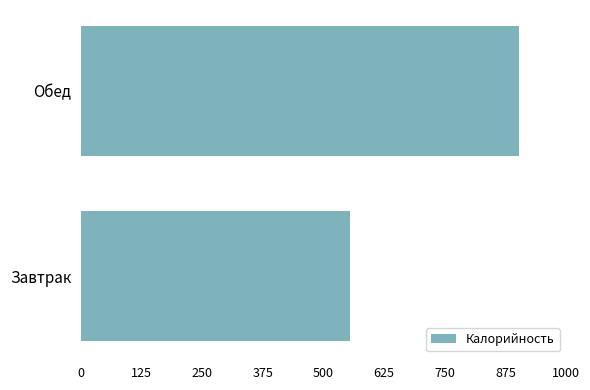

What is the average value?

730